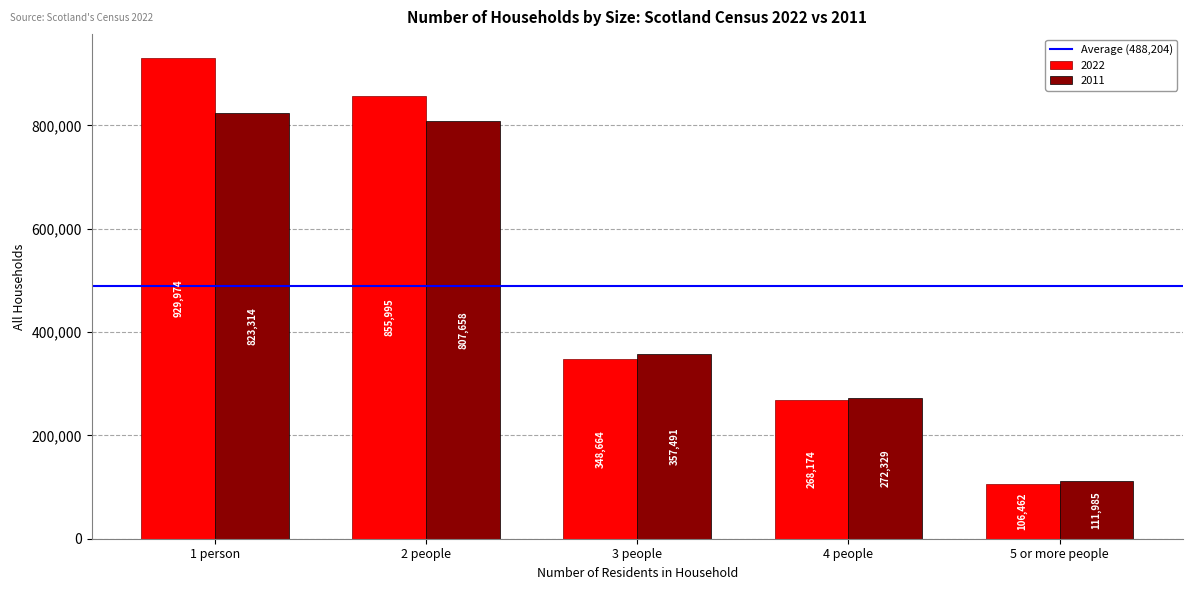

How many values in the 2011 series are below 357491?

2